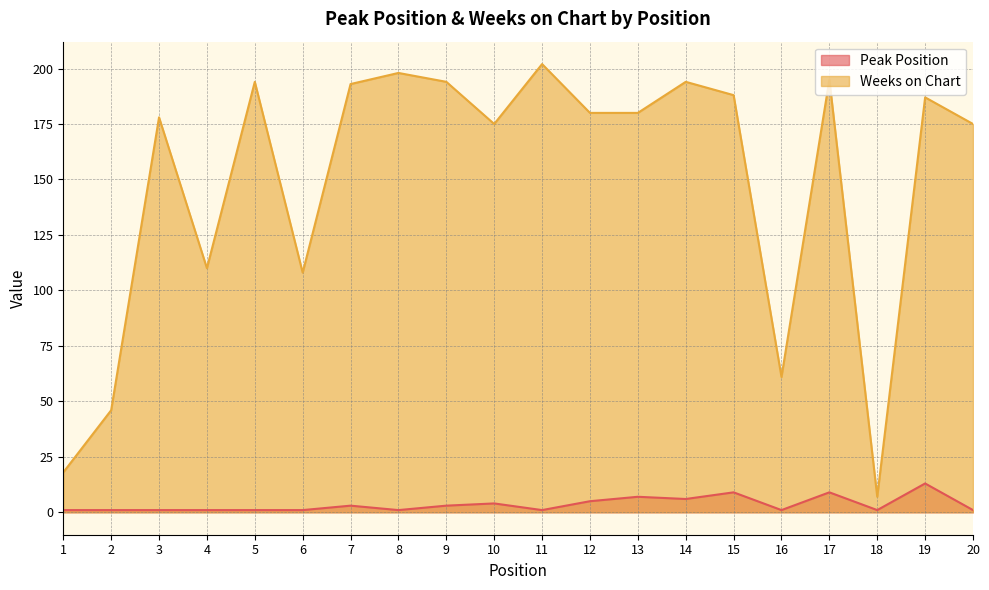

Which series has the largest range (max minus min)?

Weeks on Chart